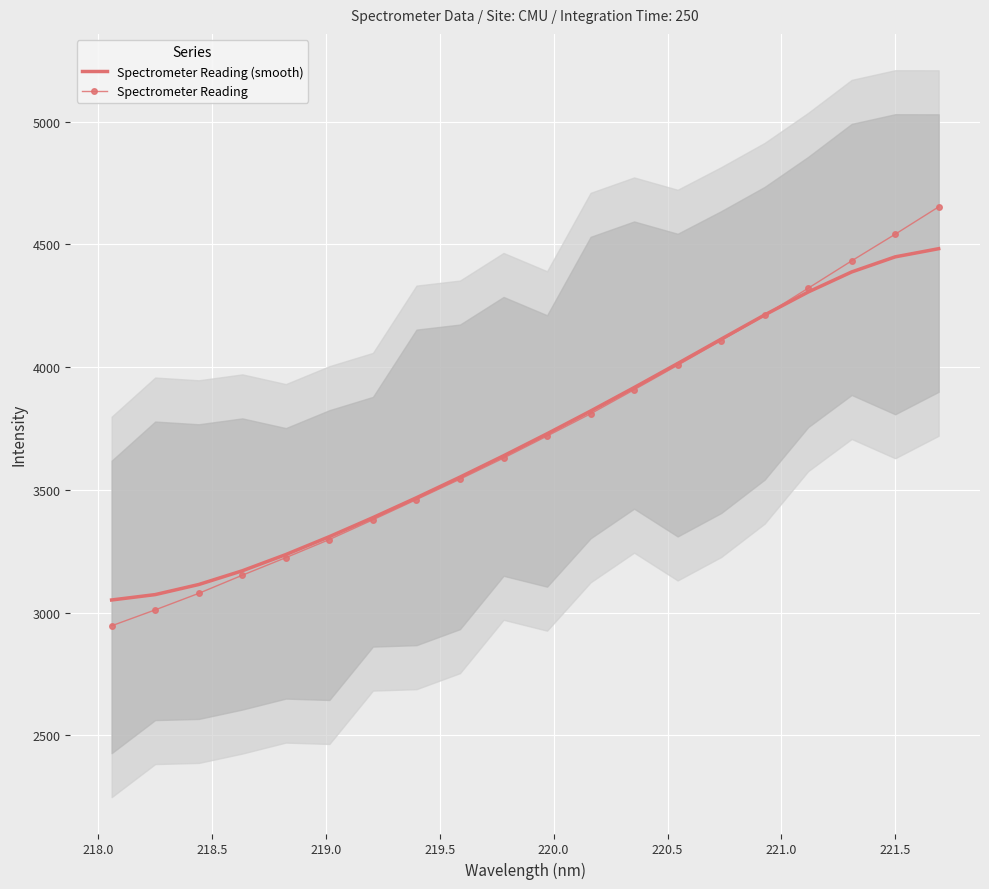

Which series has the largest total across all categories?

Spectrometer Reading